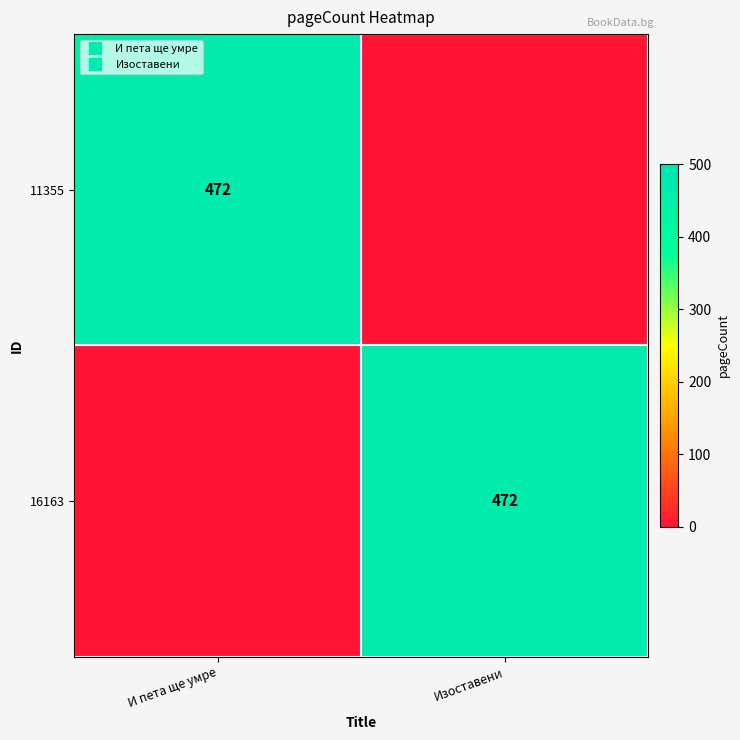

What is the sum of all 16163 values?

472